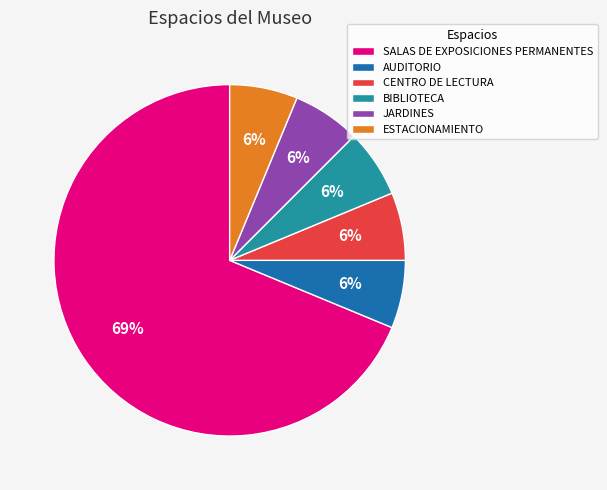

Count the number of slices in the pie.

6